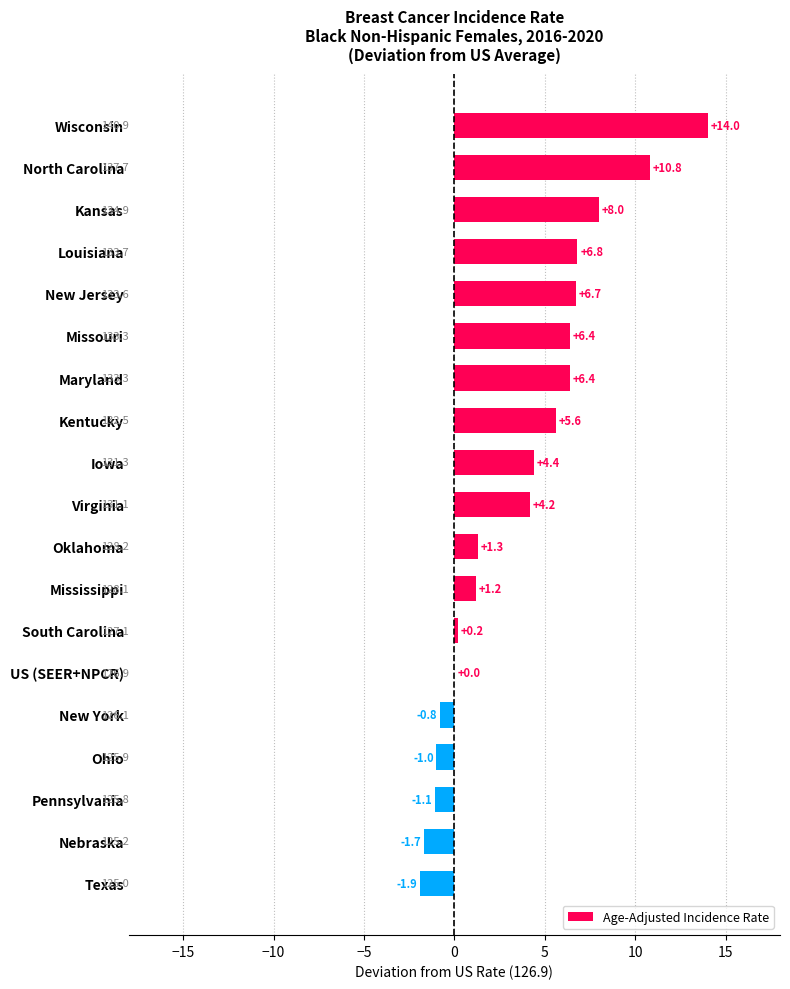

The chart shows a value of 4.4 at Iowa. True or false?

True